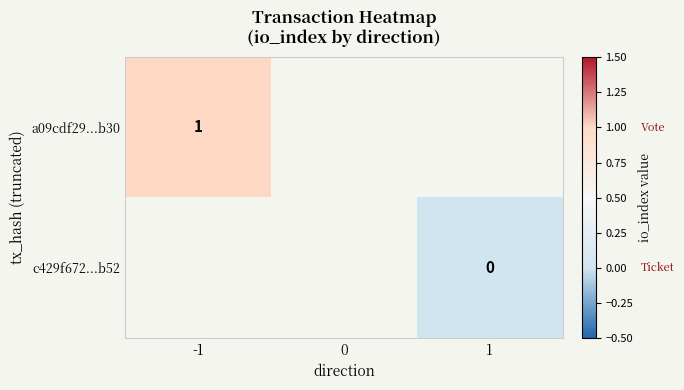

True or false: a09cdf29...b30 has a value of 1.0 at -1.

True